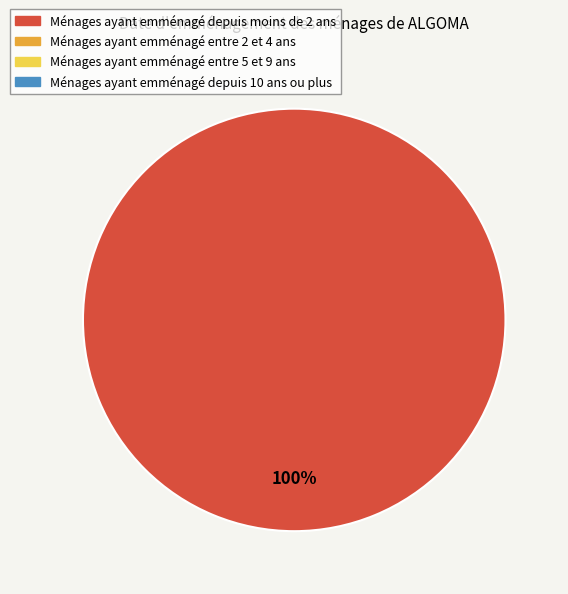

Does any single category account for the majority?

Yes